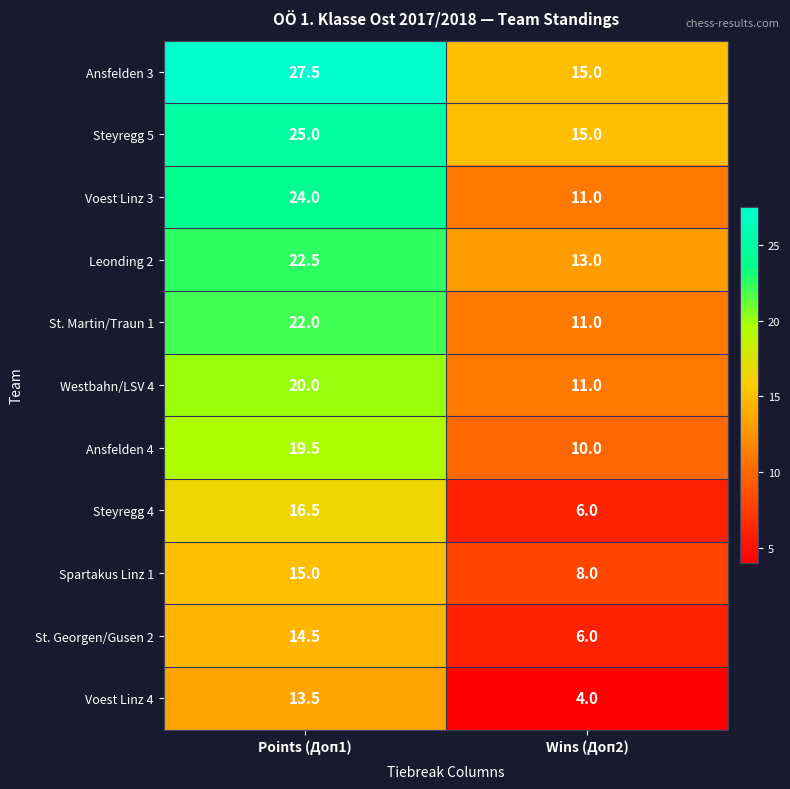

Read the Steyregg 5 value at Wins (Доп2).

15.0